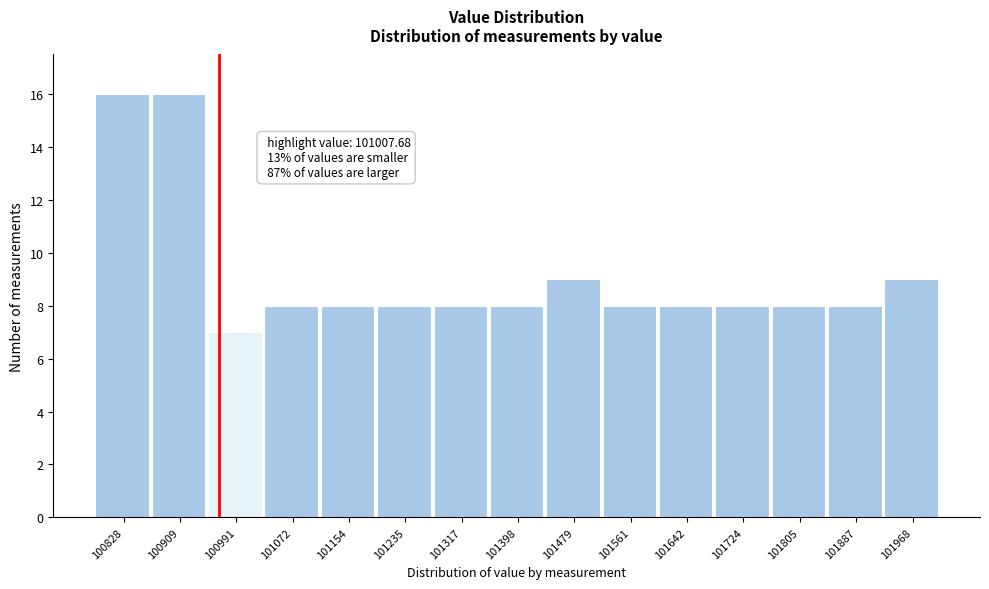

Reading left to right, transcribe all the data shown in this chart.

16	16	7	8	8	8	8	8	9	8	8	8	8	8	9